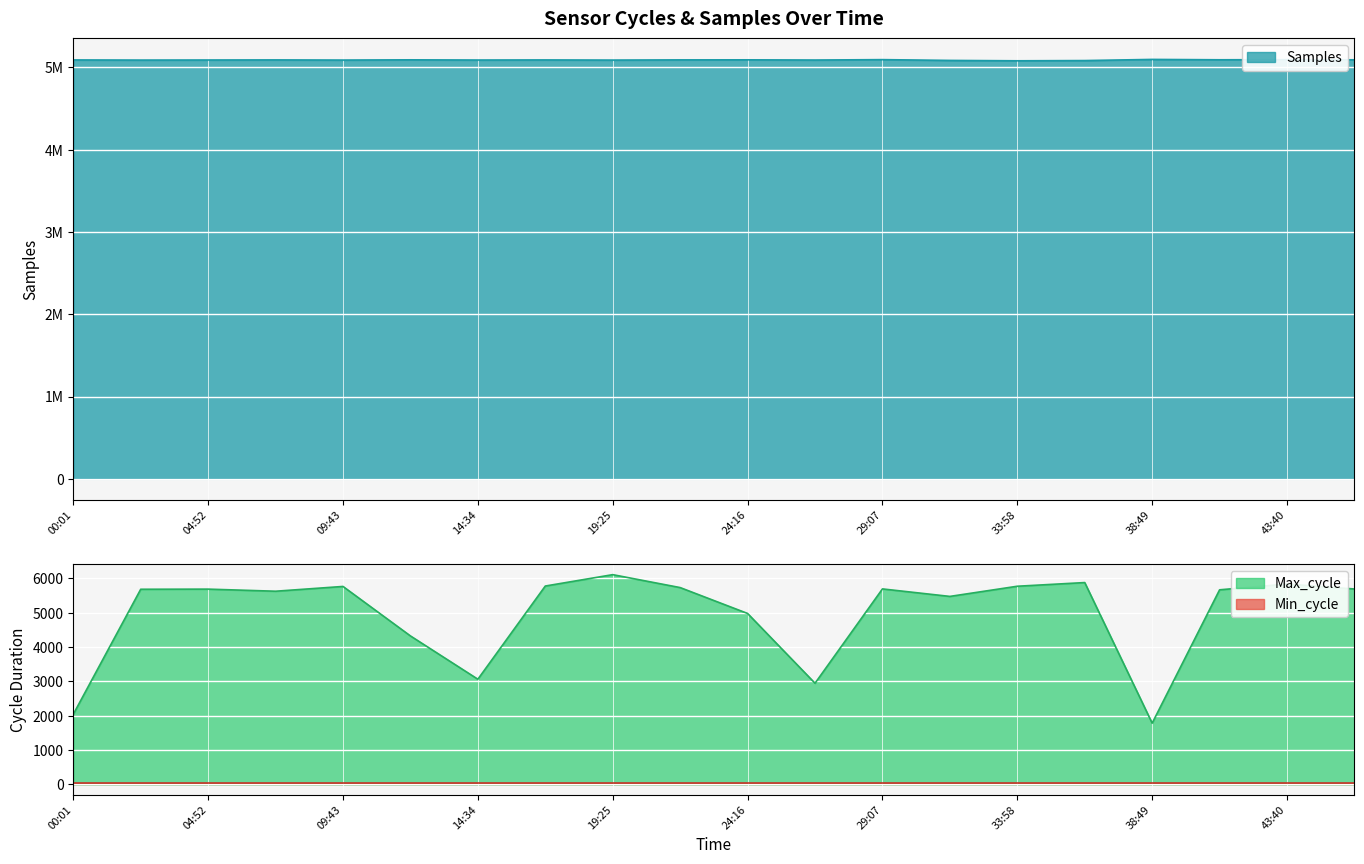

At which label does Max_cycle reach its minimum?

38:49